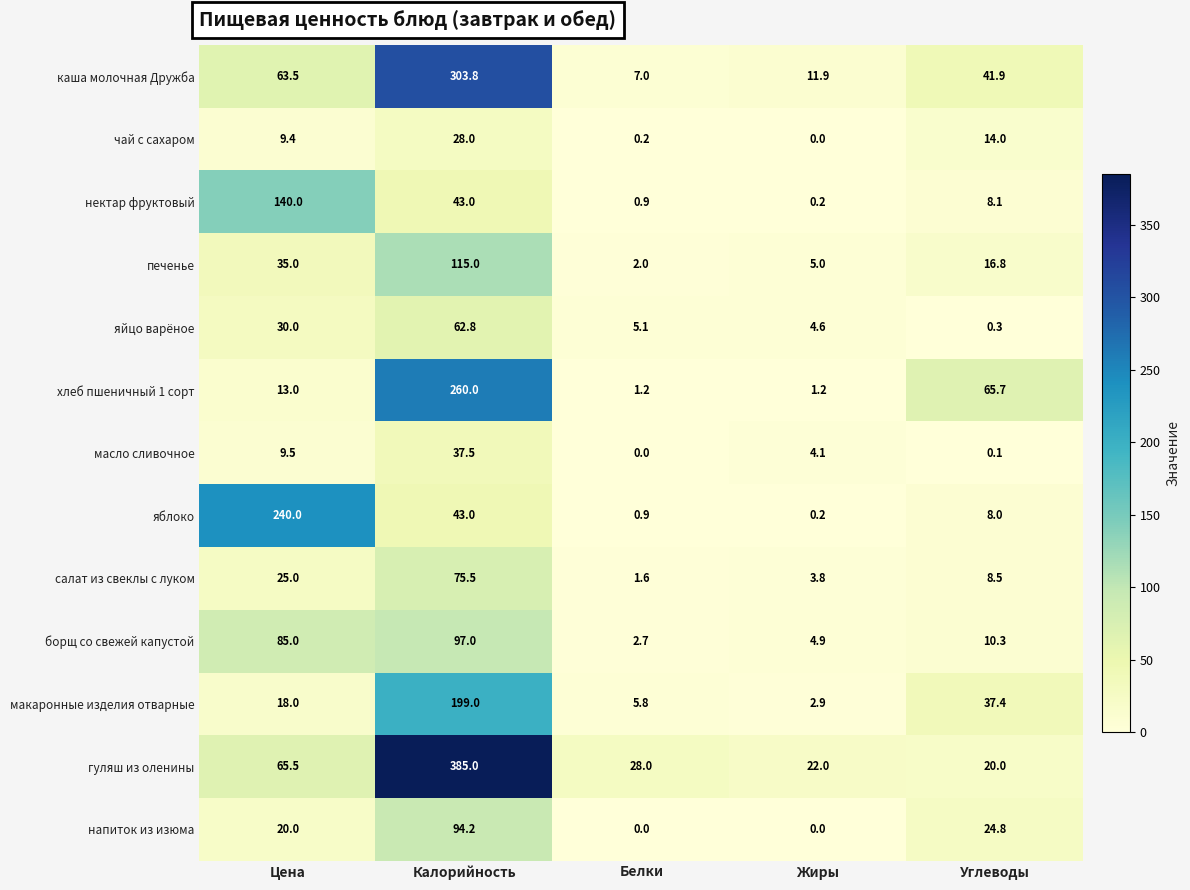

What is the sum of all борщ со свежей капустой values?

199.9